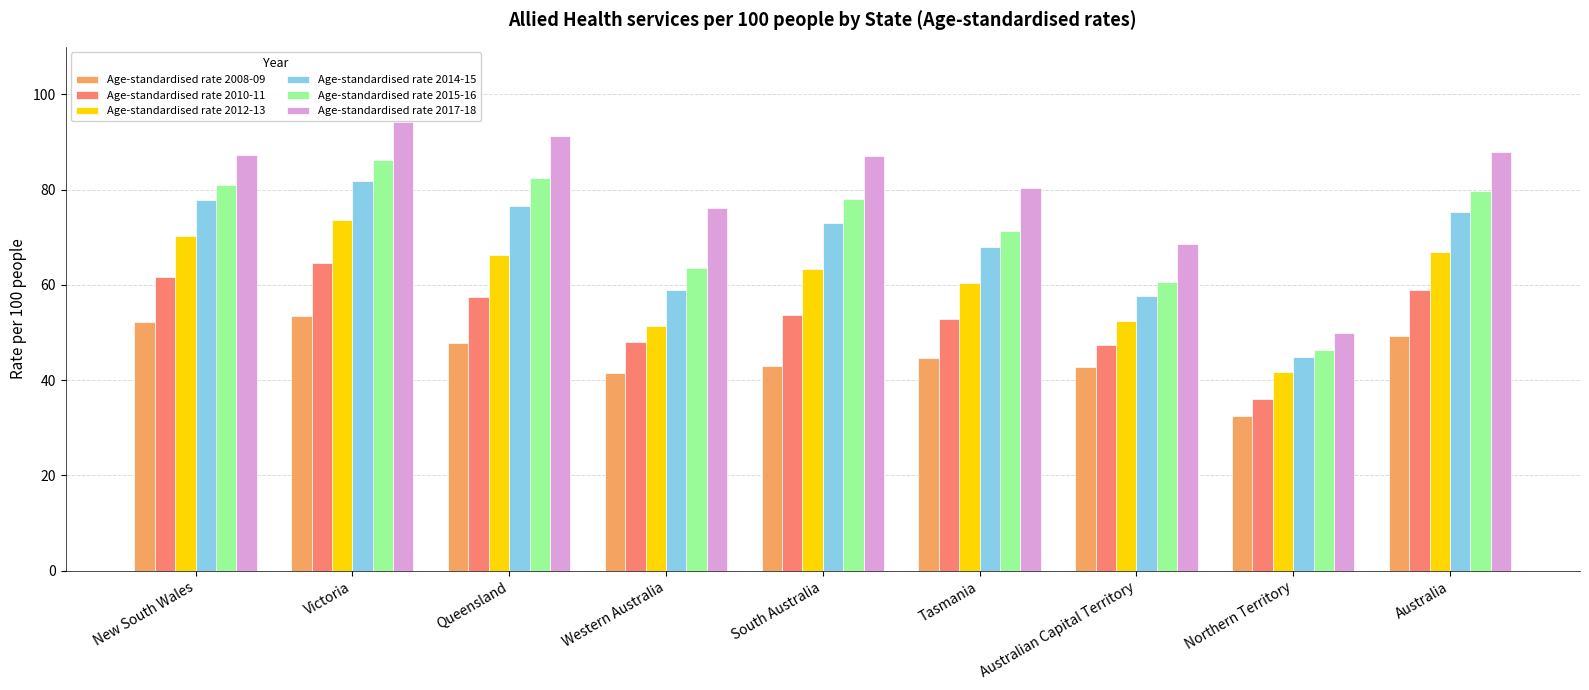

What is the difference between the highest and lowest values at Victoria?

40.8